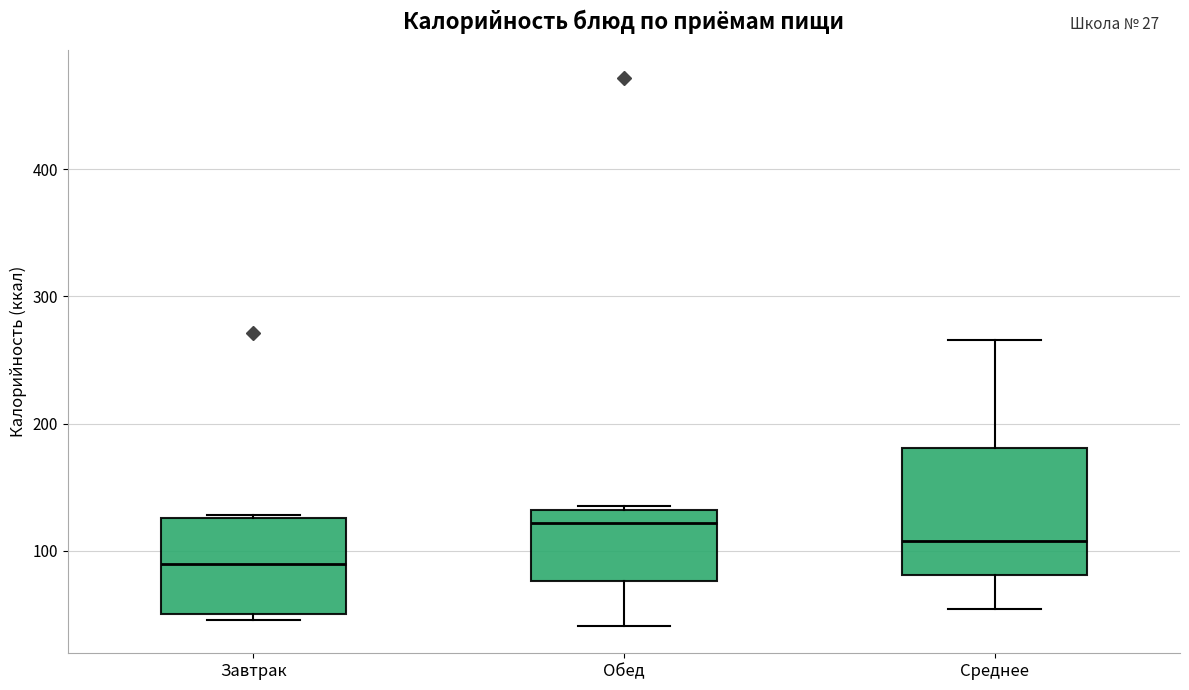

Which box is the tallest, from its lower edge to its upper edge?

Среднее